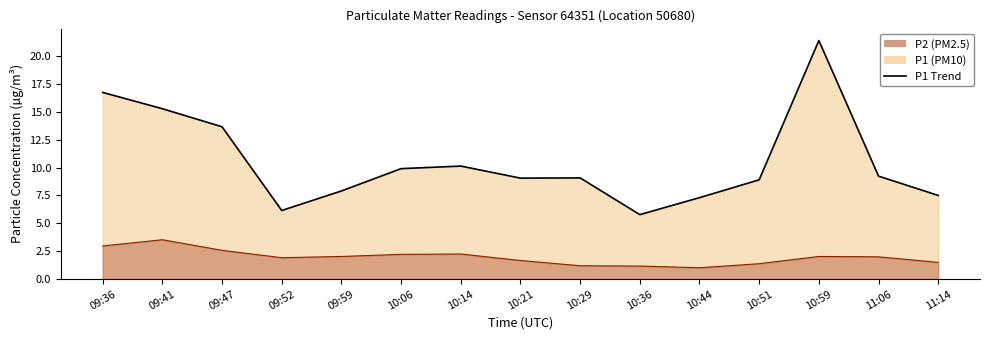

What position from the left is 10:14?

7